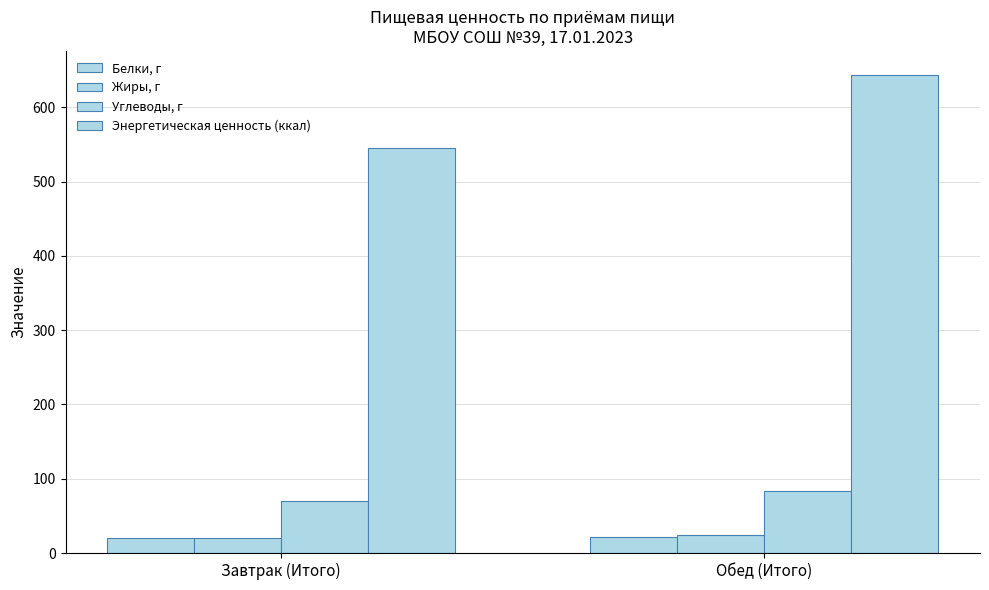

Is the value of Углеводы, г at Обед (Итого) greater than the value of Жиры, г at Завтрак (Итого)?

Yes